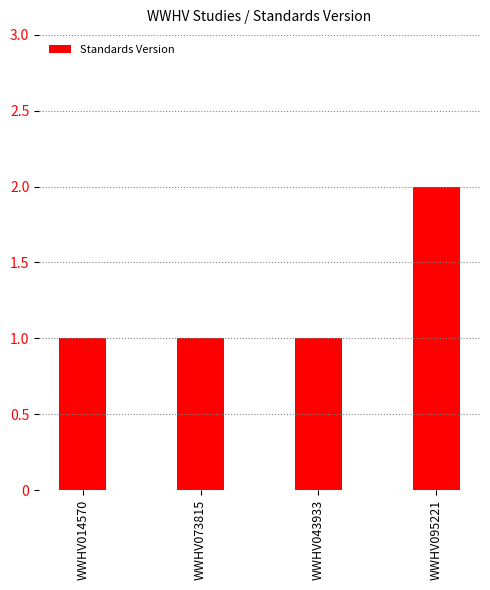

What is the sum of the values at WWHV095221 and WWHV073815?

3